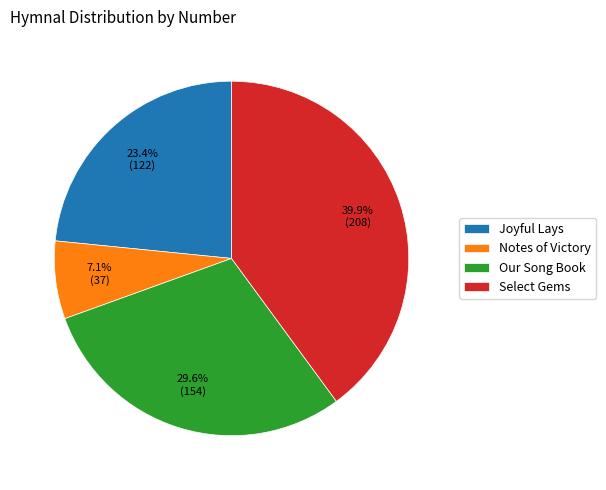

Combined, what portion of the pie is Select Gems and Our Song Book?

69.5%